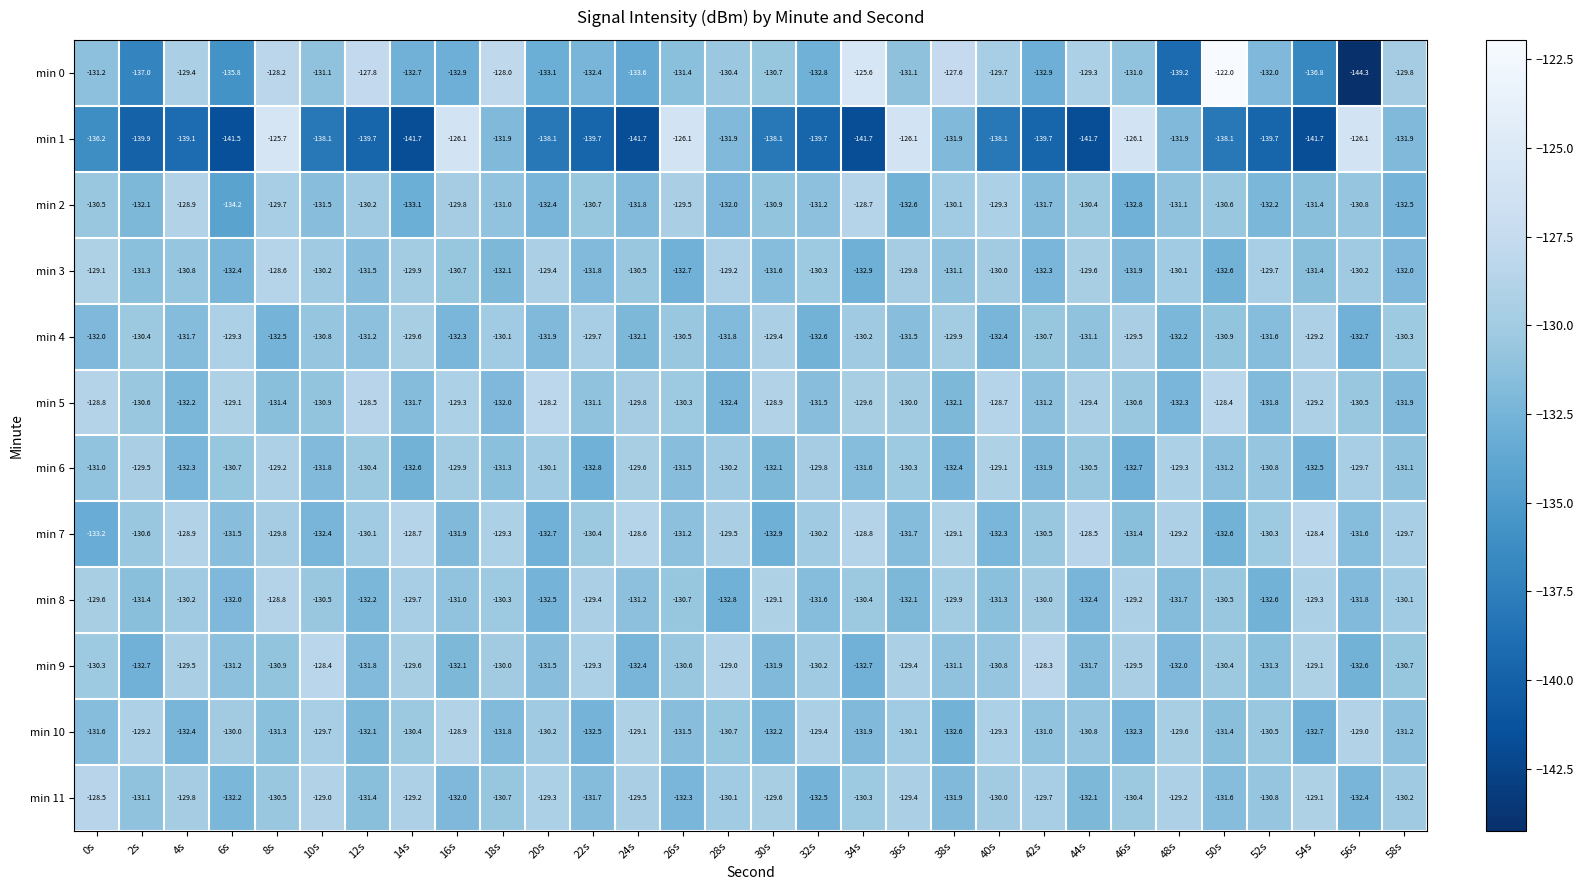

What is the sum of the min 6 values at 48s and 16s?

-259.2